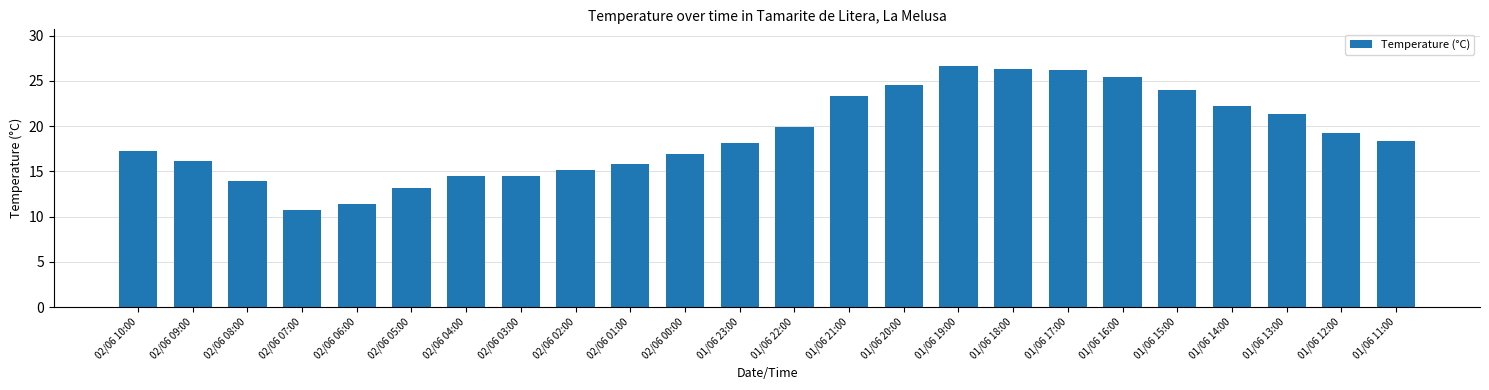

What is the label of the 15th bar from the right?

02/06 01:00